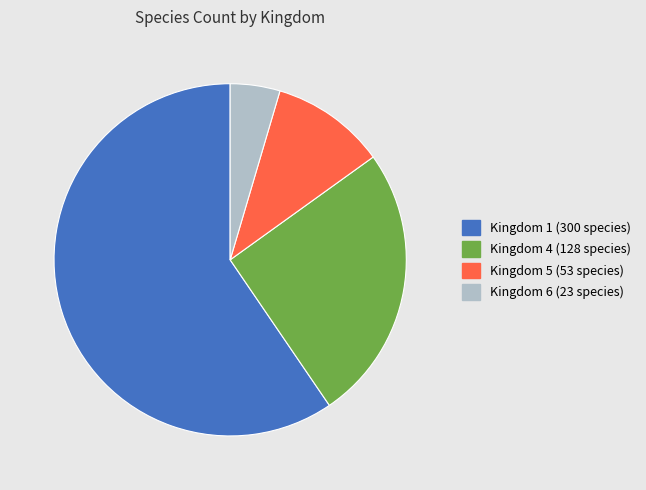

Is there a majority slice in this chart?

Yes